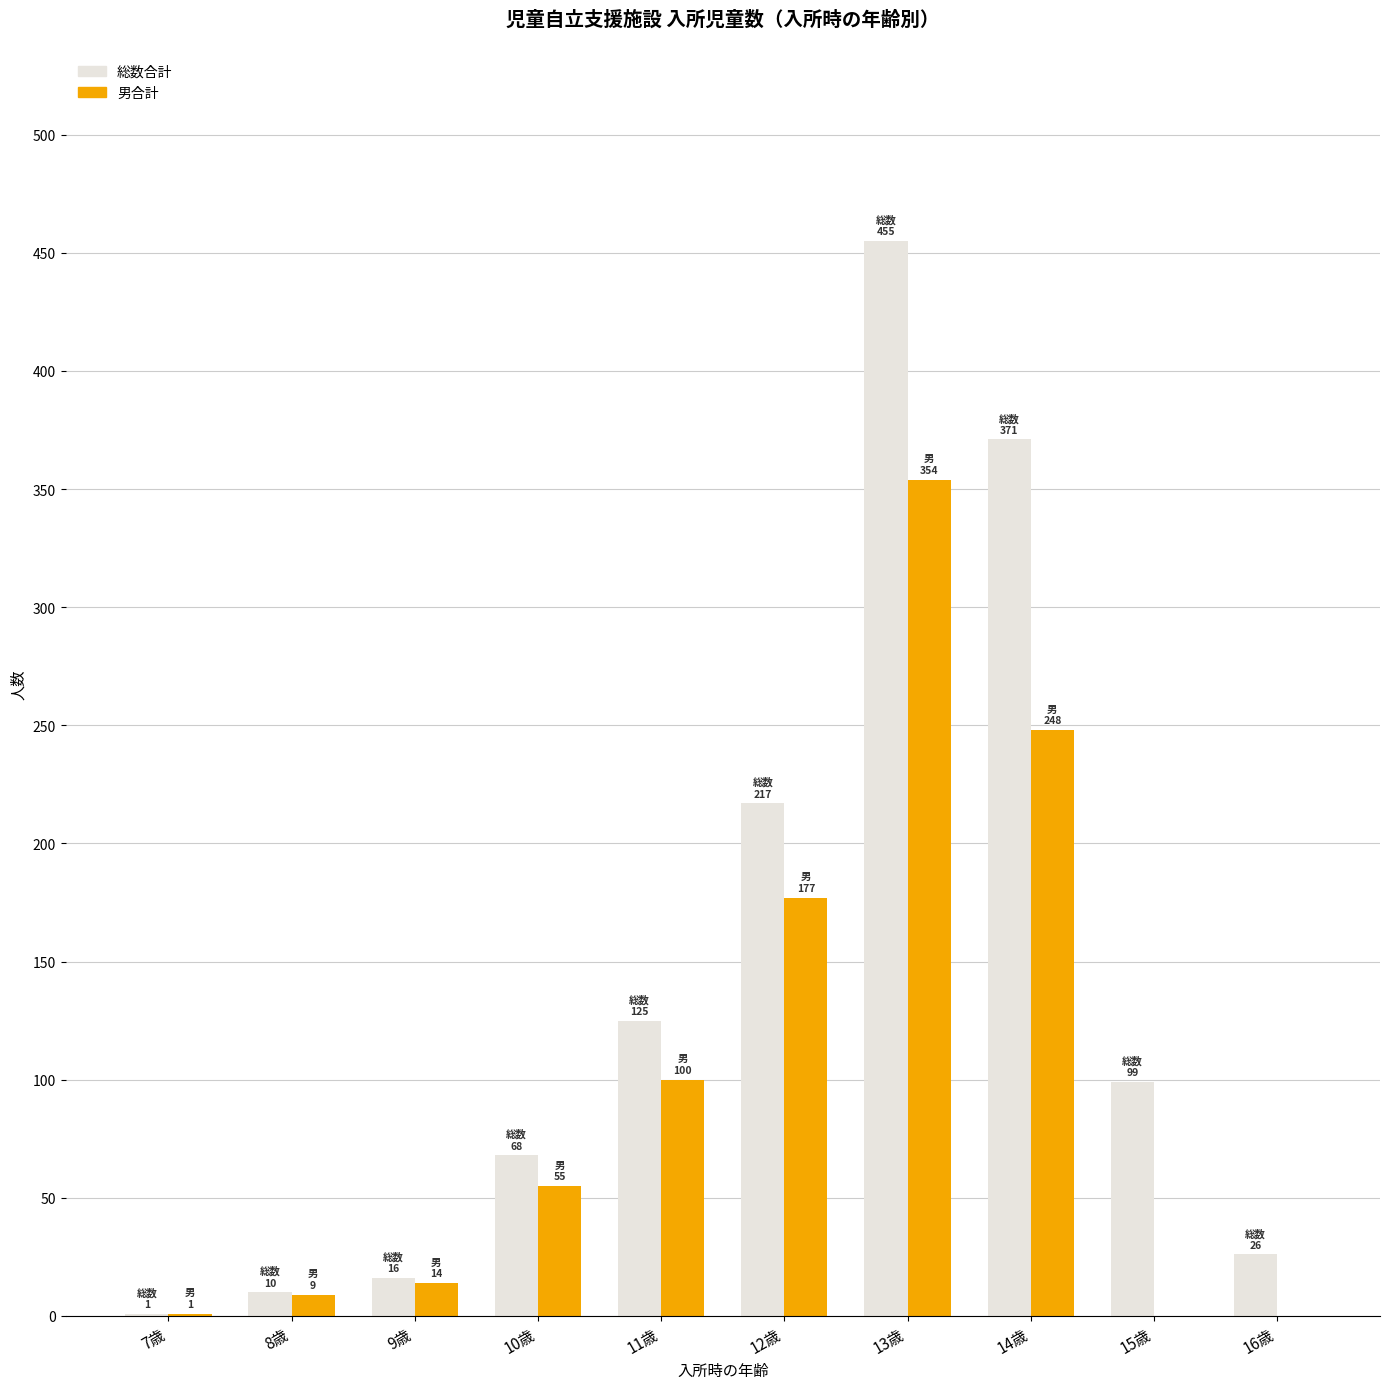

How many categories are shown in the chart?

10